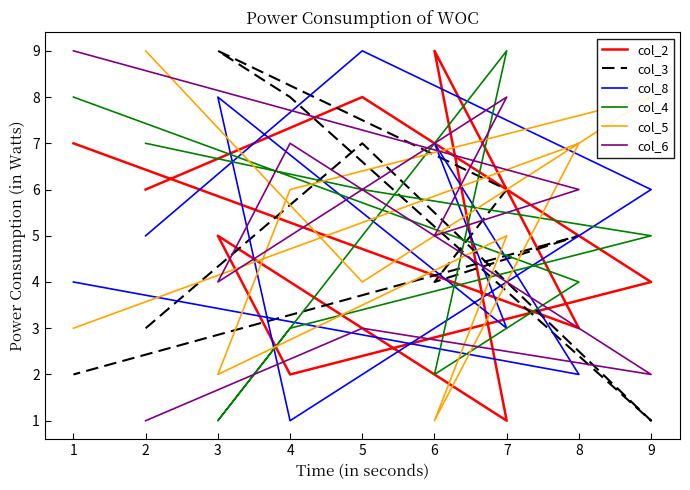

Reading left to right, list all the values displayed in this chart.

col_2: 6	8	4	2	5	1	9	3	7
col_3: 3	7	1	8	9	6	4	5	2
col_8: 5	9	6	1	8	3	7	2	4
col_4: 7	6	5	3	1	9	2	4	8
col_5: 9	4	8	6	2	5	1	7	3
col_6: 1	3	2	7	4	8	5	6	9